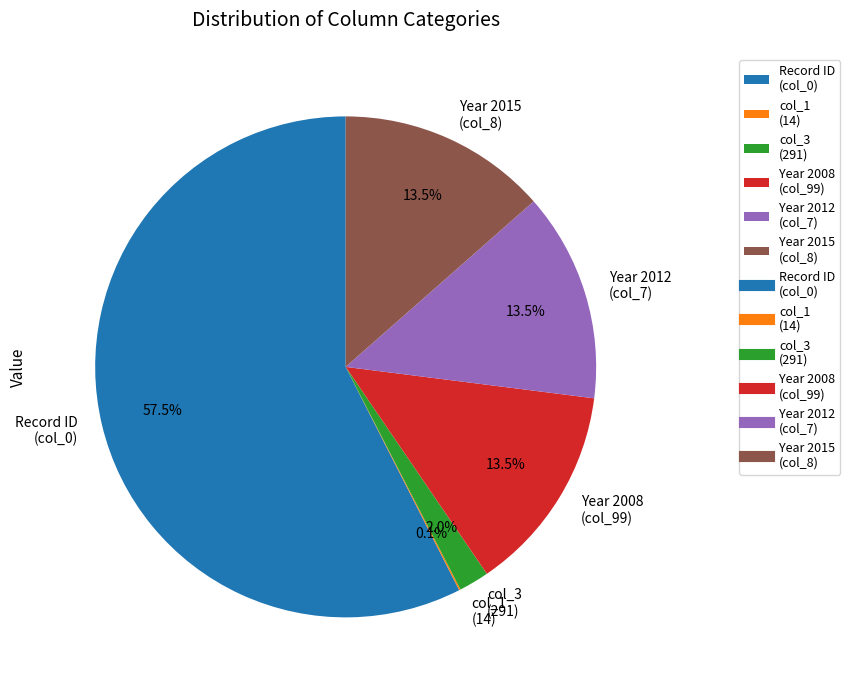

Which category accounts for the majority?

Record ID (col_0)